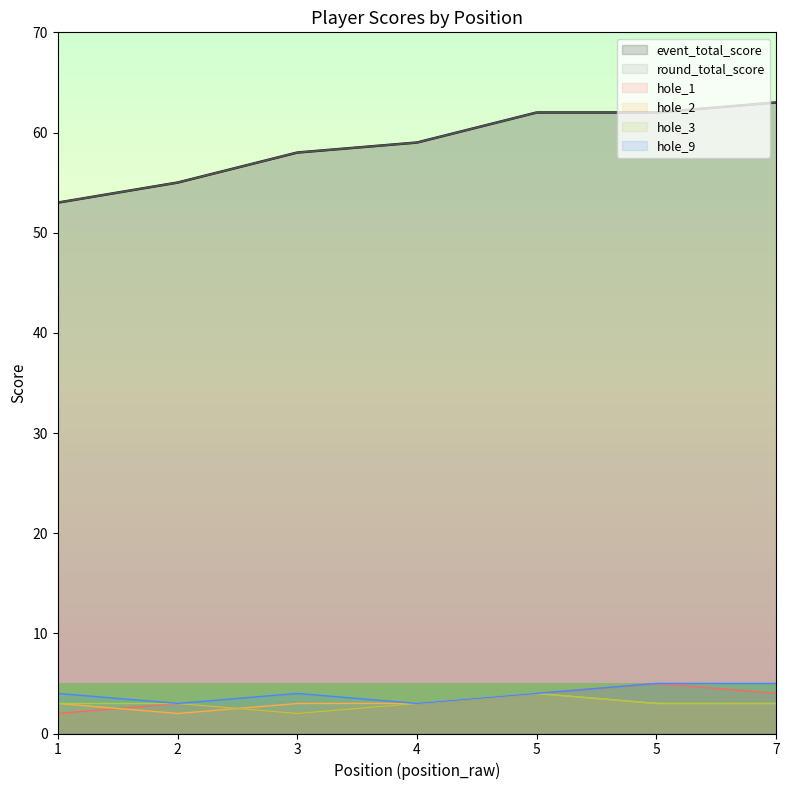

What is the approximate value of hole_3 at 7?

3.0